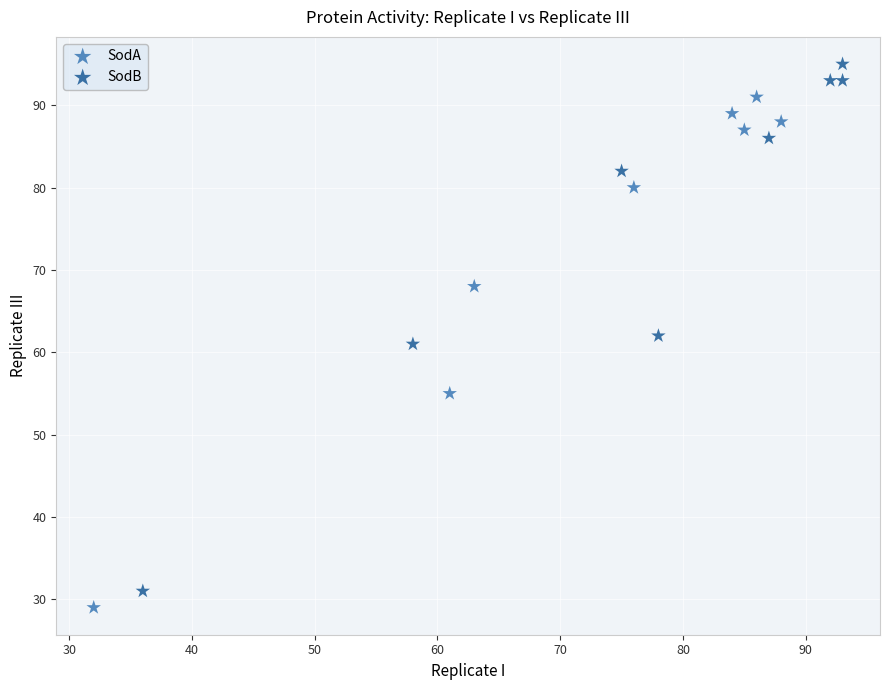

Which series contains the highest Y value?

SodB